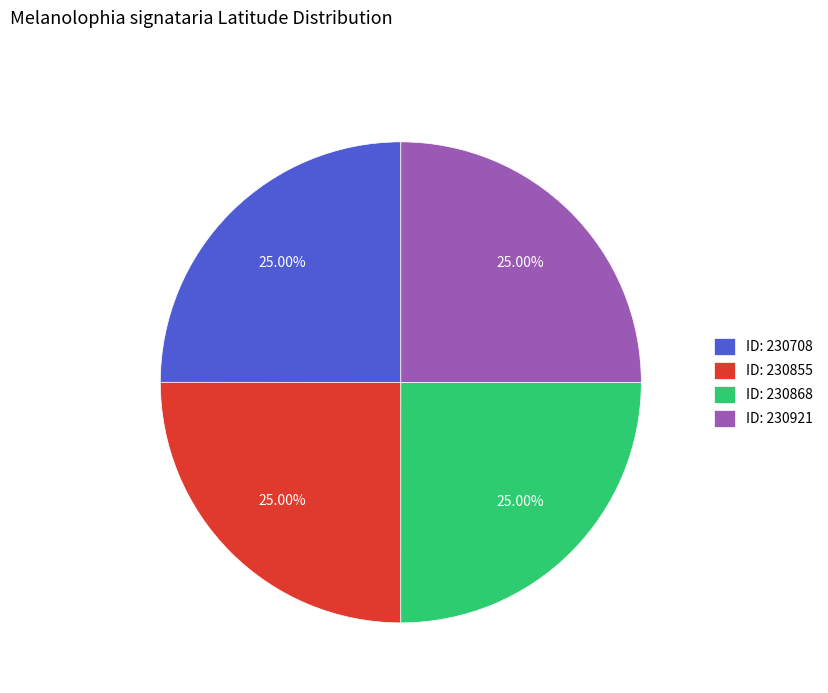

Approximately how many times larger is the value at ID: 230921 compared to ID: 230855?

1.0